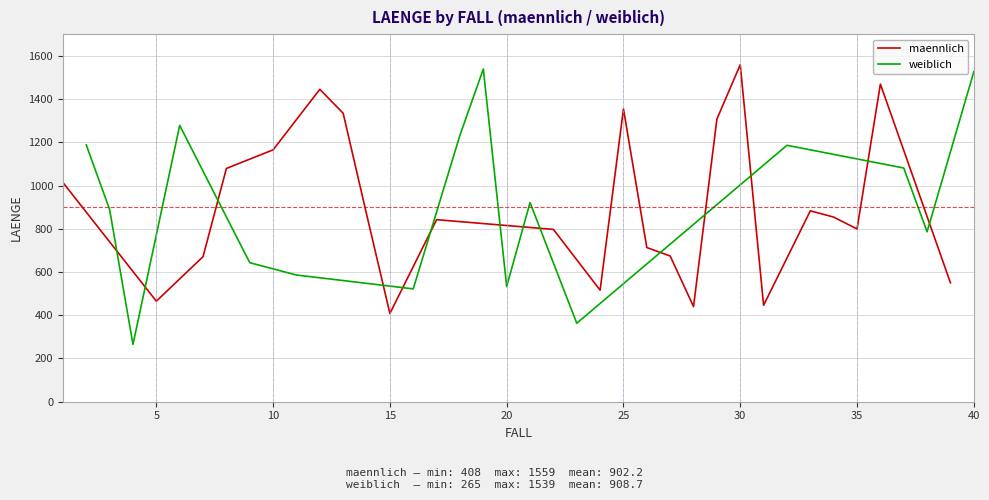

Between 16 and 24, which is larger?

16